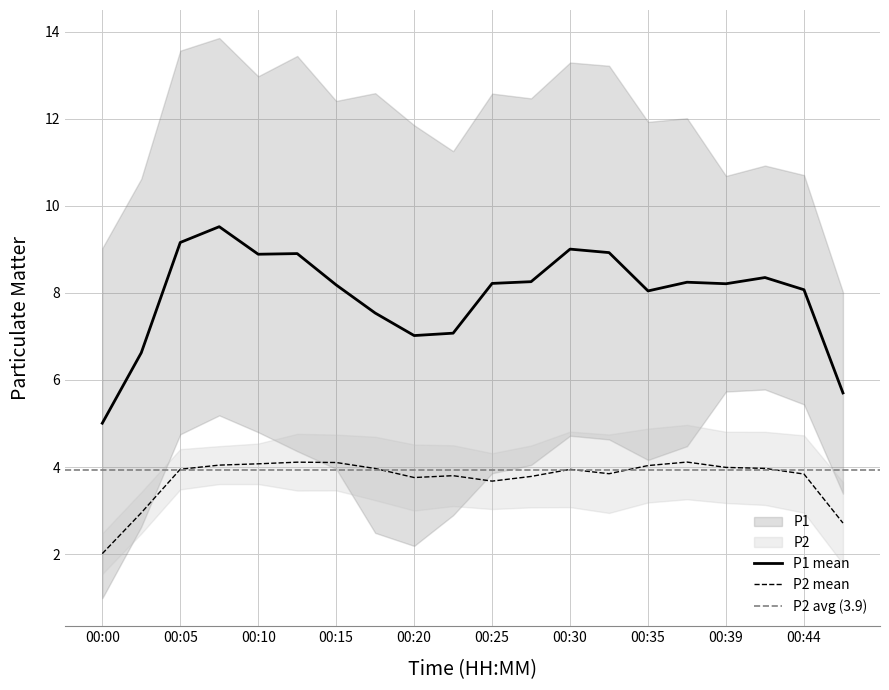

True or false: P1 mean and P2 mean intersect in this chart.

False